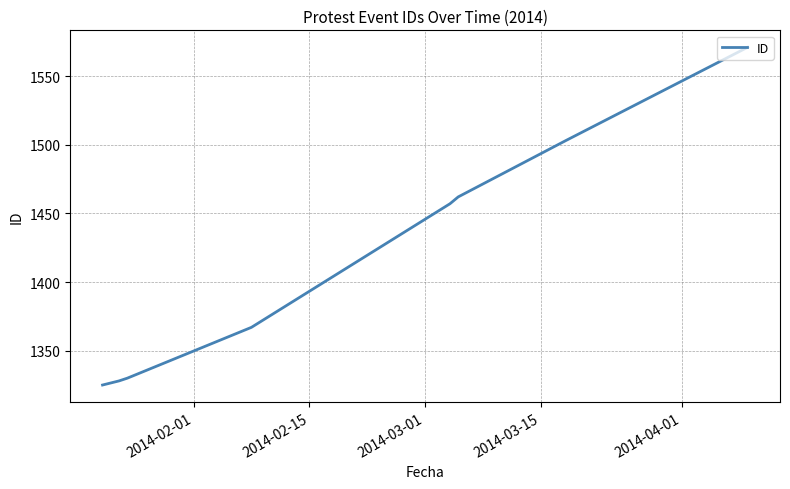

What is the smallest value displayed?

1325